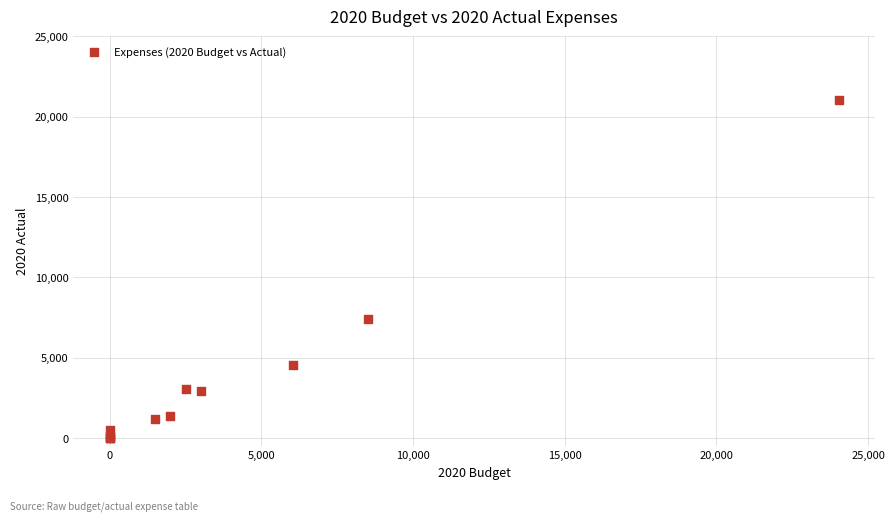

What Y value in the scatter plot is closest to 10525?

7400